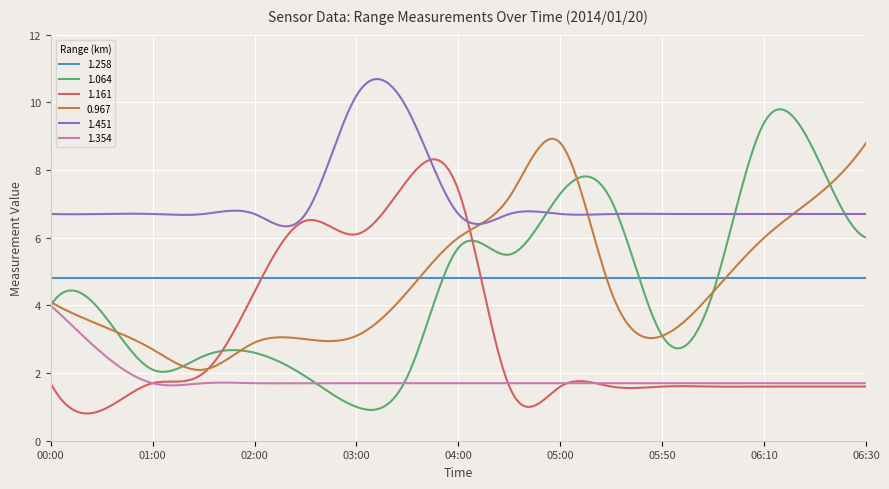

Which series has the largest range (max minus min)?

1.064